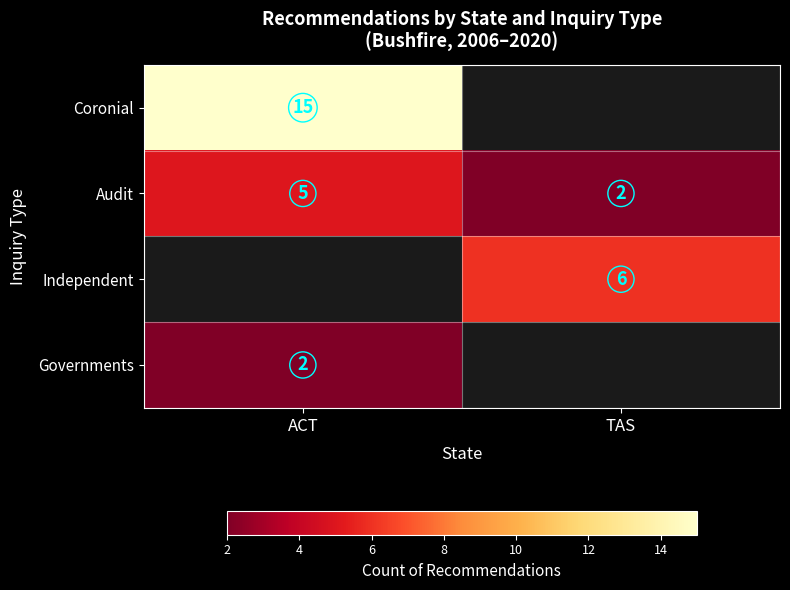

What is the difference between the Audit values at TAS and ACT?

3